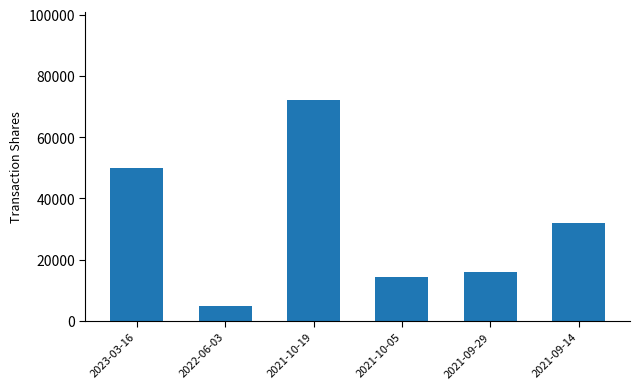

At which label is the value closest to 38450?

2021-09-14